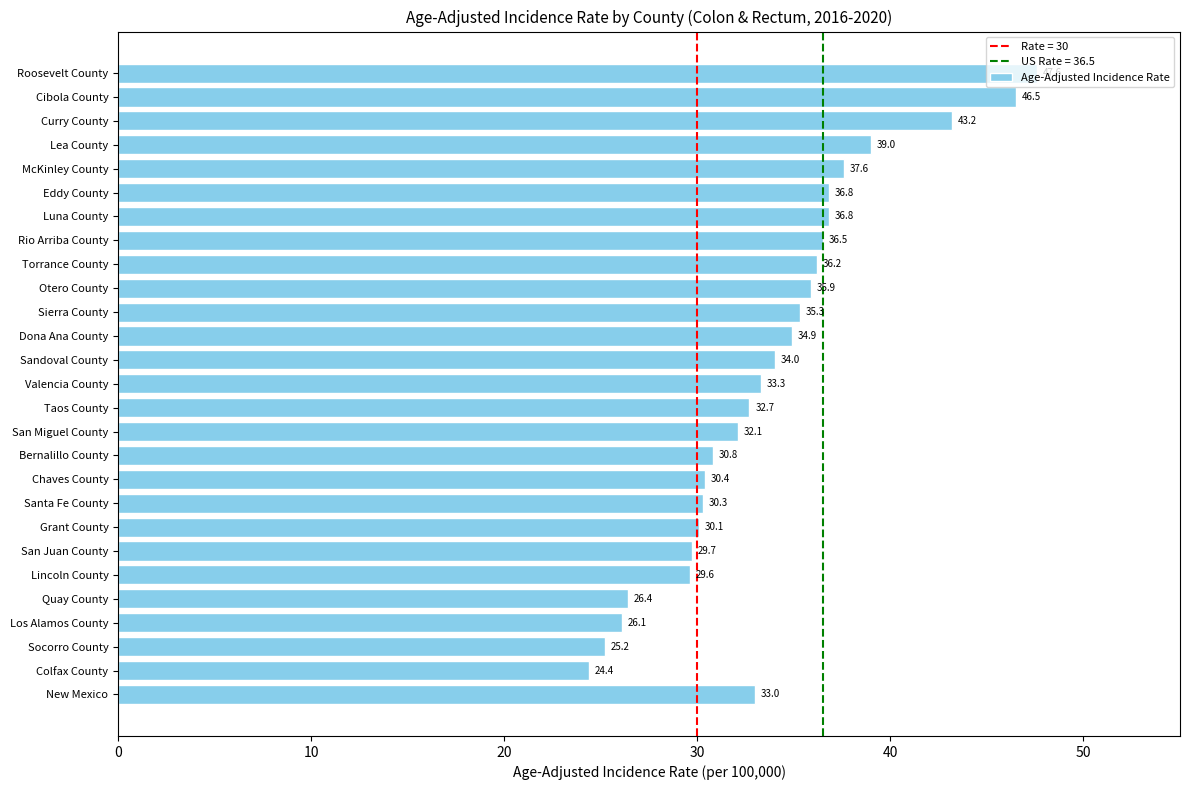

What is the sum of all values?

914.4